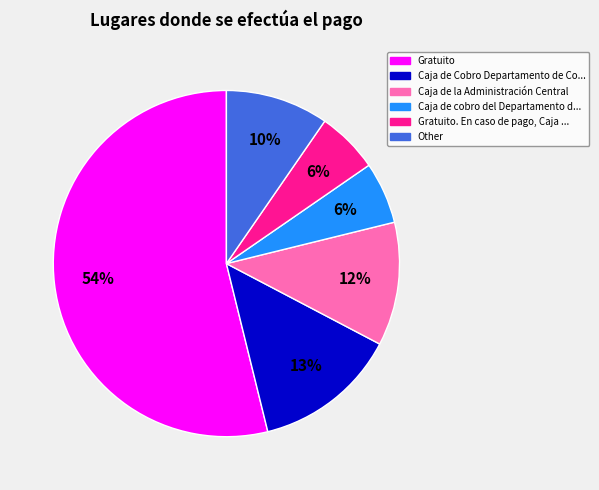

Does any single category account for the majority?

Yes